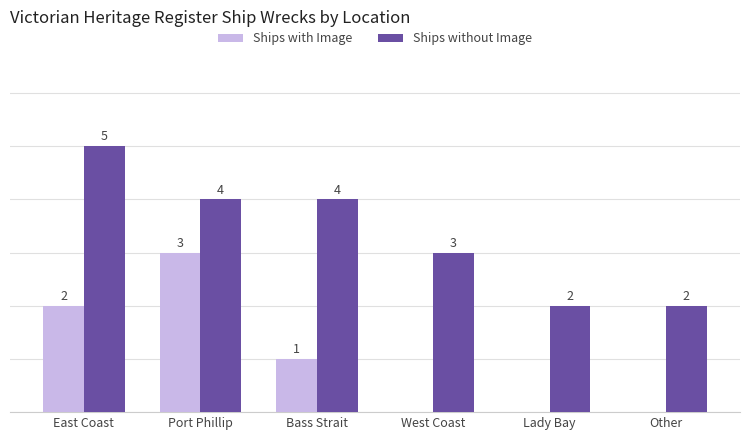

Where is Ships with Image nearest to the value 1?

Bass Strait